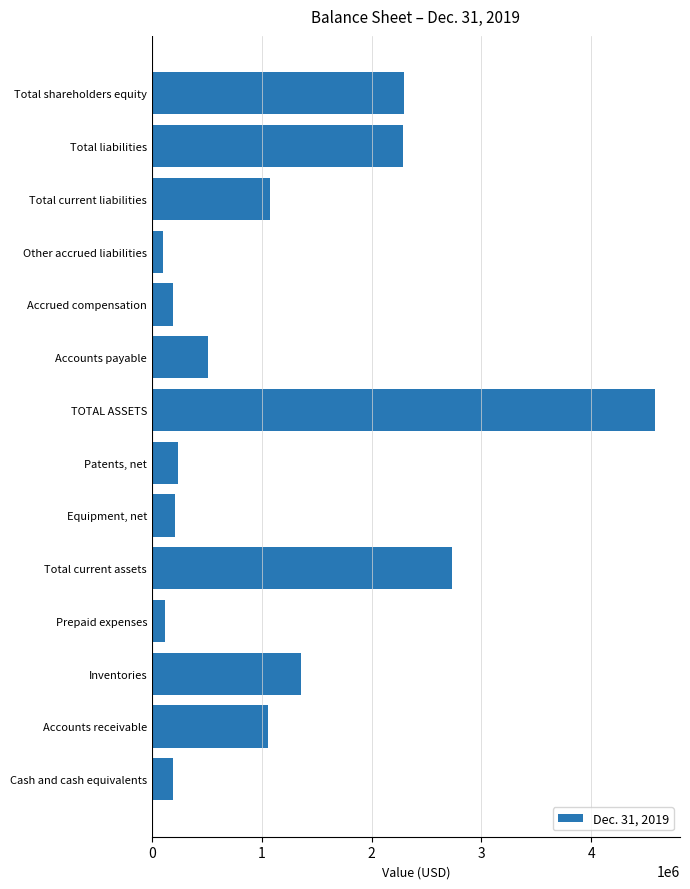

List the labels in order of value, smallest first.

Other accrued liabilities, Prepaid expenses, Accrued compensation, Cash and cash equivalents, Equipment, net, Patents, net, Accounts payable, Accounts receivable, Total current liabilities, Inventories, Total liabilities, Total shareholders equity, Total current assets, TOTAL ASSETS